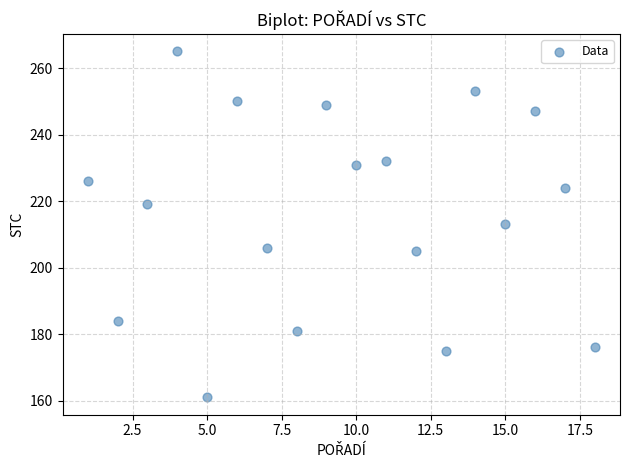

What is the range of Y values (max minus min)?

104